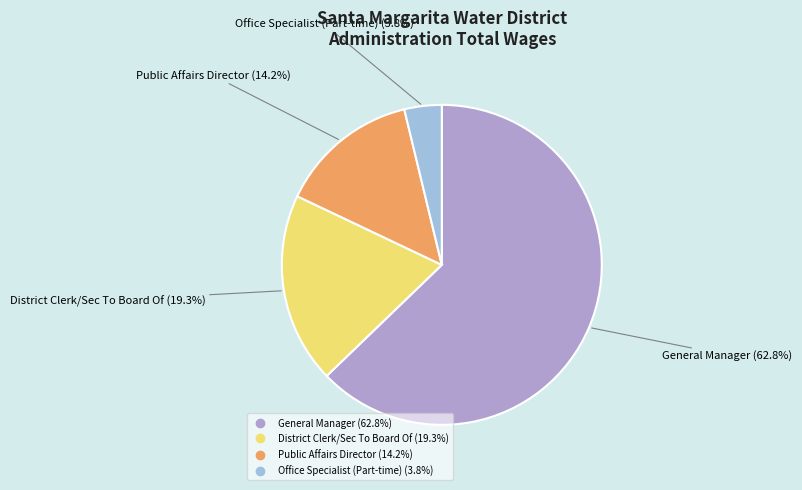

To the nearest percent, what portion does Public Affairs Director represent?

14%